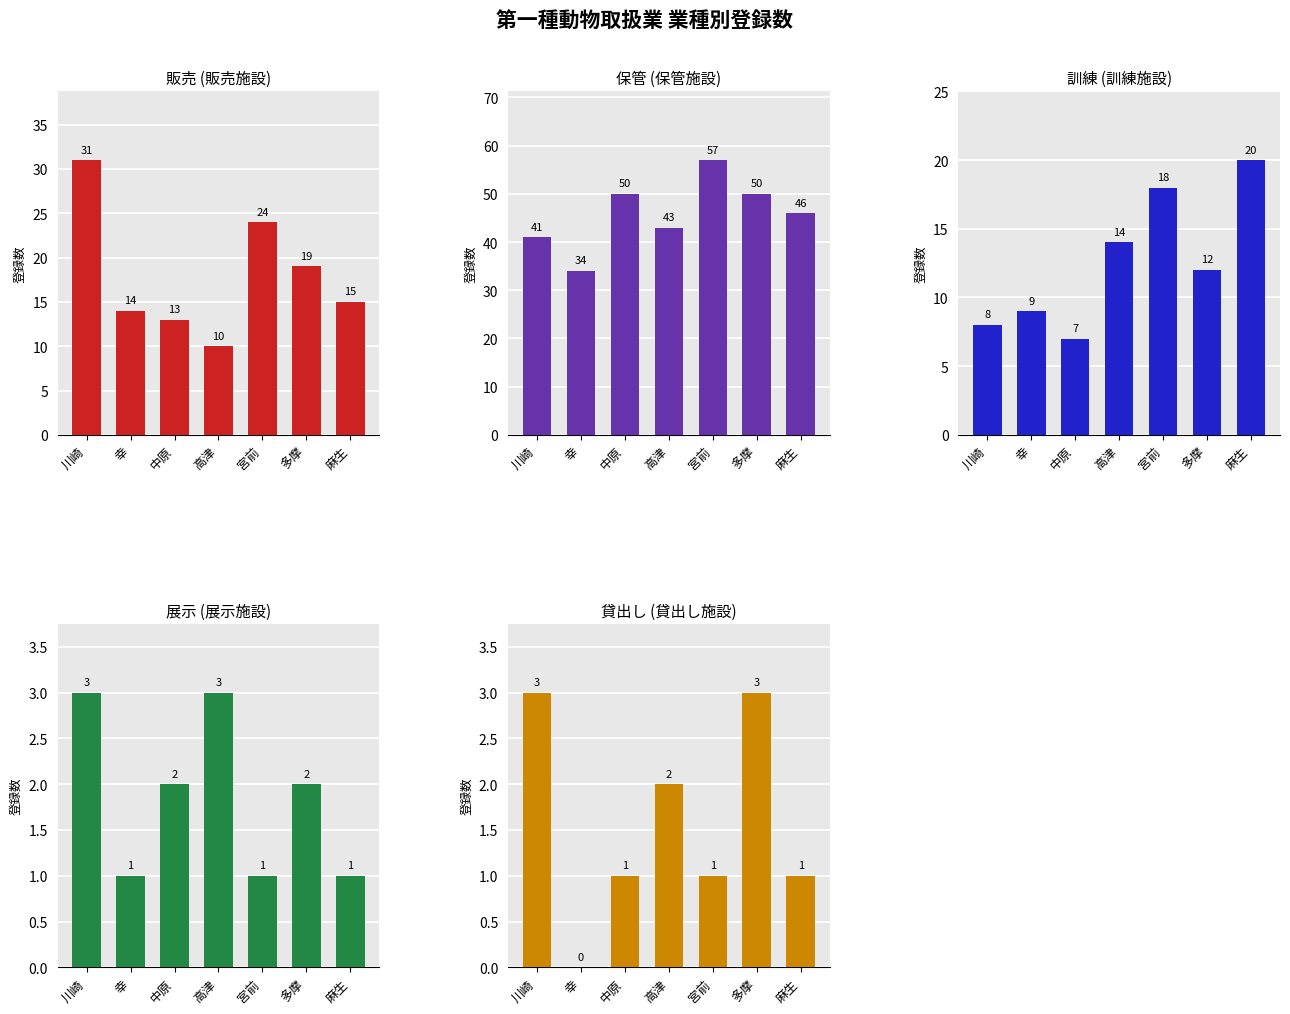

What position from the left is 高津?

4